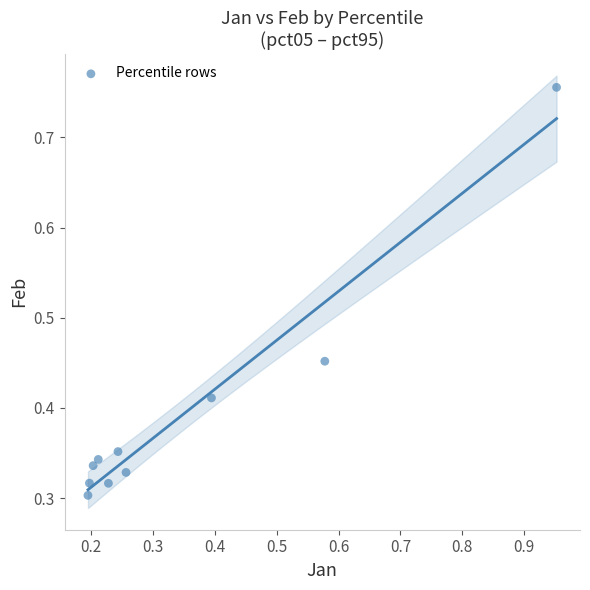

Count the number of points in this scatter plot.

10